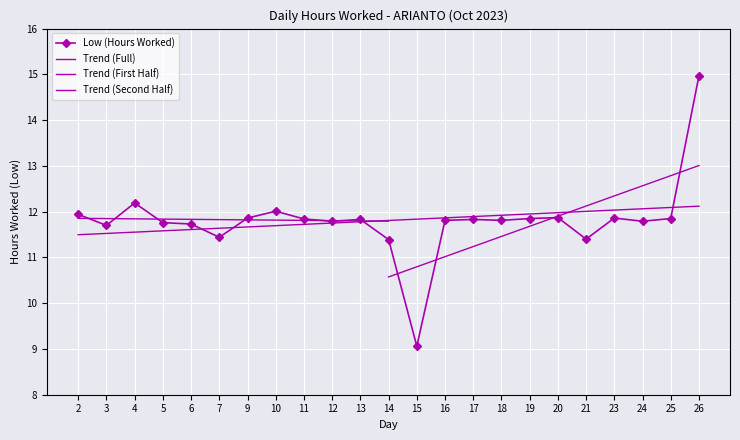

How many points are higher than both their immediate neighbors (excluding endpoints)?

6